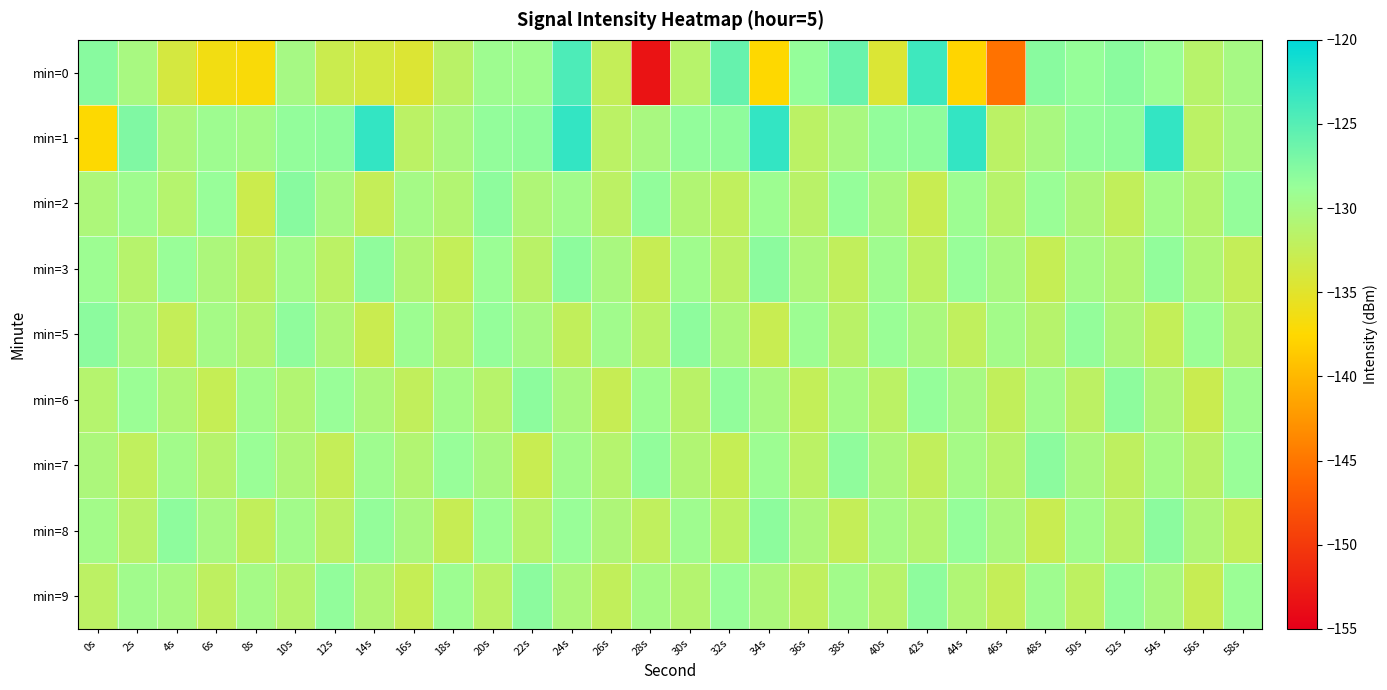

Reading left to right, transcribe all the data shown in this chart.

min=0: 0s=-127.8	2s=-130.1	4s=-133.9	6s=-136.4	8s=-137.0	10s=-129.9	12s=-133.0	14s=-133.8	16s=-134.5	18s=-131.6	20s=-129.2	22s=-129.3	24s=-124.5	26s=-132.5	28s=-153.3	30s=-131.4	32s=-125.9	34s=-137.5	36s=-128.6	38s=-126.0	40s=-134.4	42s=-123.6	44s=-137.7	46s=-145.2	48s=-127.9	50s=-128.7	52s=-127.9	54s=-129.0	56s=-131.4	58s=-130.0
min=1: 0s=-137.4	2s=-127.4	4s=-130.4	6s=-129.3	8s=-129.8	10s=-128.5	12s=-128.2	14s=-123.0	16s=-131.7	18s=-130.1	20s=-128.5	22s=-128.2	24s=-123.0	26s=-131.7	28s=-130.1	30s=-128.5	32s=-128.2	34s=-123.0	36s=-131.7	38s=-130.1	40s=-128.5	42s=-128.2	44s=-123.0	46s=-131.7	48s=-130.1	50s=-128.5	52s=-128.2	54s=-123.0	56s=-131.7	58s=-130.1
min=2: 0s=-130.5	2s=-129.3	4s=-131.2	6s=-128.7	8s=-133.1	10s=-127.8	12s=-130.0	14s=-132.5	16s=-129.8	18s=-131.0	20s=-128.2	22s=-130.7	24s=-129.5	26s=-131.8	28s=-128.4	30s=-130.9	32s=-132.1	34s=-129.2	36s=-131.5	38s=-128.6	40s=-130.3	42s=-132.8	44s=-129.1	46s=-131.4	48s=-128.9	50s=-130.6	52s=-132.3	54s=-129.7	56s=-131.1	58s=-128.5
min=3: 0s=-129.1	2s=-131.3	4s=-128.8	6s=-130.4	8s=-132.0	10s=-129.6	12s=-131.7	14s=-128.3	16s=-130.9	18s=-132.4	20s=-129.0	22s=-131.6	24s=-128.1	26s=-130.2	28s=-132.7	30s=-129.4	32s=-131.8	34s=-128.0	36s=-130.5	38s=-132.2	40s=-129.3	42s=-131.9	44s=-128.7	46s=-130.1	48s=-132.6	50s=-129.8	52s=-131.0	54s=-128.4	56s=-130.8	58s=-132.5
min=5: 0s=-128.0	2s=-130.2	4s=-132.5	6s=-129.8	8s=-131.1	10s=-128.3	12s=-130.7	14s=-132.9	16s=-129.2	18s=-131.4	20s=-128.6	22s=-130.0	24s=-132.3	26s=-129.5	28s=-131.7	30s=-128.2	32s=-130.4	34s=-132.8	36s=-129.1	38s=-131.6	40s=-128.9	42s=-130.3	44s=-132.1	46s=-129.7	48s=-131.3	50s=-128.5	52s=-130.6	54s=-132.4	56s=-129.0	58s=-131.5
min=6: 0s=-131.2	2s=-129.0	4s=-130.8	6s=-132.6	8s=-129.4	10s=-131.0	12s=-128.8	14s=-130.5	16s=-132.2	18s=-129.7	20s=-131.4	22s=-128.1	24s=-130.3	26s=-132.7	28s=-129.2	30s=-131.6	32s=-128.4	34s=-130.1	36s=-132.4	38s=-129.9	40s=-131.7	42s=-128.6	44s=-130.0	46s=-132.3	48s=-129.5	50s=-131.8	52s=-128.2	54s=-130.6	56s=-132.9	58s=-129.3
min=7: 0s=-130.4	2s=-132.1	4s=-129.6	6s=-131.3	8s=-128.9	10s=-130.7	12s=-132.5	14s=-129.3	16s=-131.0	18s=-128.7	20s=-130.2	22s=-132.8	24s=-129.5	26s=-131.2	28s=-128.4	30s=-130.9	32s=-132.6	34s=-129.1	36s=-131.7	38s=-128.3	40s=-130.5	42s=-132.2	44s=-129.8	46s=-131.4	48s=-128.0	50s=-130.3	52s=-132.0	54s=-129.9	56s=-131.5	58s=-128.8
min=8: 0s=-129.7	2s=-131.5	4s=-128.2	6s=-130.0	8s=-132.3	10s=-129.6	12s=-131.8	14s=-128.5	16s=-130.2	18s=-132.7	20s=-129.0	22s=-131.4	24s=-128.8	26s=-130.6	28s=-132.1	30s=-129.3	32s=-131.9	34s=-128.1	36s=-130.4	38s=-132.5	40s=-129.8	42s=-131.1	44s=-128.6	46s=-130.3	48s=-132.8	50s=-129.4	52s=-131.6	54s=-128.0	56s=-130.7	58s=-132.4
min=9: 0s=-131.8	2s=-129.5	4s=-130.1	6s=-132.0	8s=-129.8	10s=-131.3	12s=-128.4	14s=-130.9	16s=-132.6	18s=-129.2	20s=-131.7	22s=-128.0	24s=-130.5	26s=-132.3	28s=-129.9	30s=-131.1	32s=-128.7	34s=-130.4	36s=-132.1	38s=-129.6	40s=-131.4	42s=-128.2	44s=-130.8	46s=-132.5	48s=-129.3	50s=-131.9	52s=-128.5	54s=-130.2	56s=-132.7	58s=-129.0